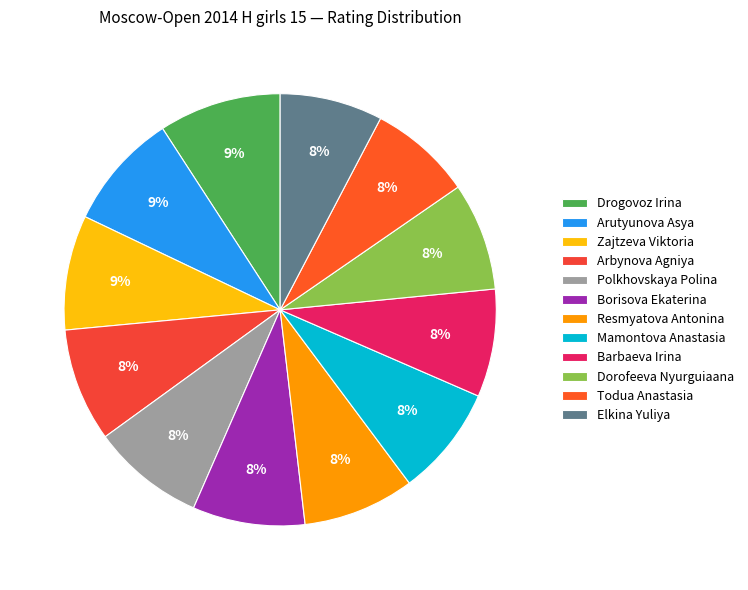

True or false: Elkina Yuliya accounts for 8% of the total.

True